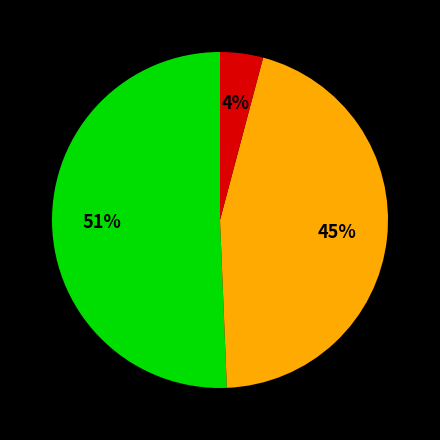

Is there any slice that represents more than half of the pie?

Yes